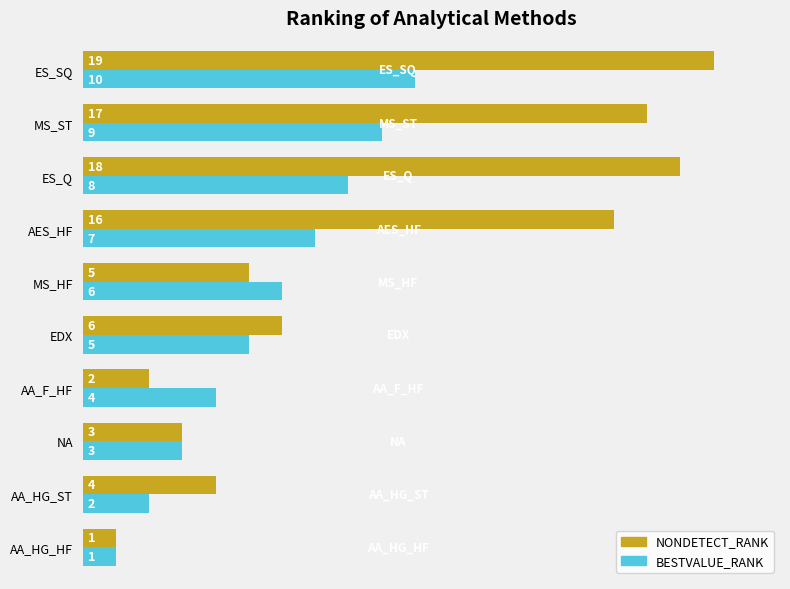

What is the difference between the maximum and minimum values in the NONDETECT_RANK series?

18